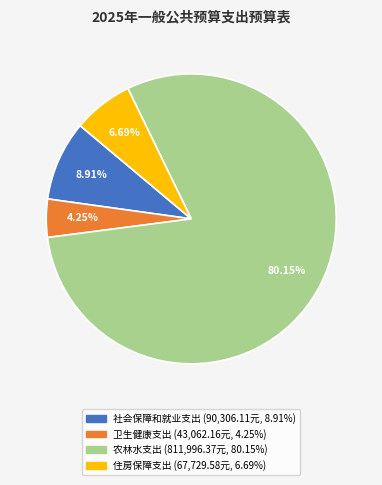

To the nearest percent, what percentage of the pie is 卫生健康支出?

4%